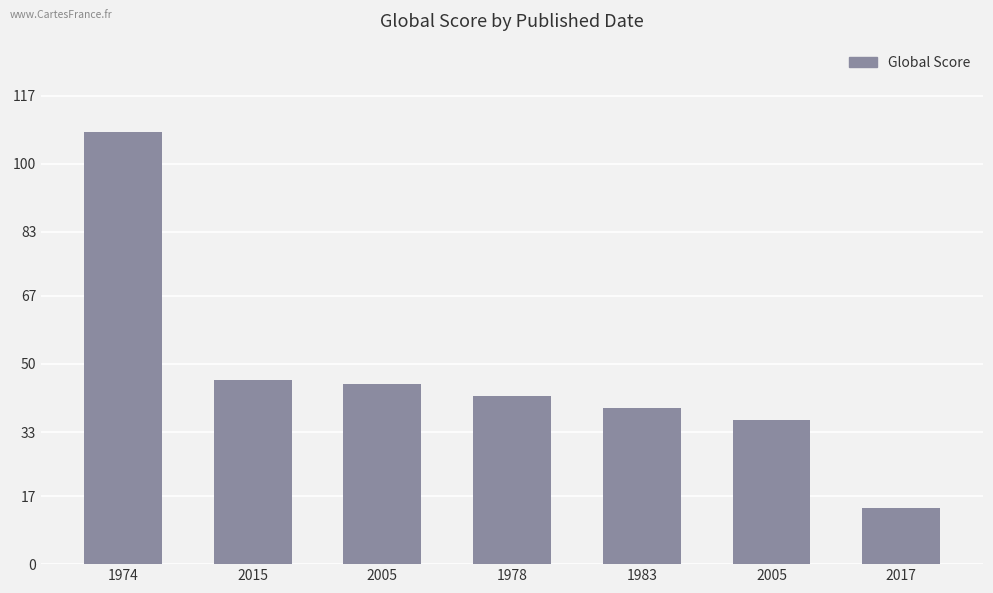

Reading left to right, transcribe all the data shown in this chart.

108	46	45	42	39	36	14